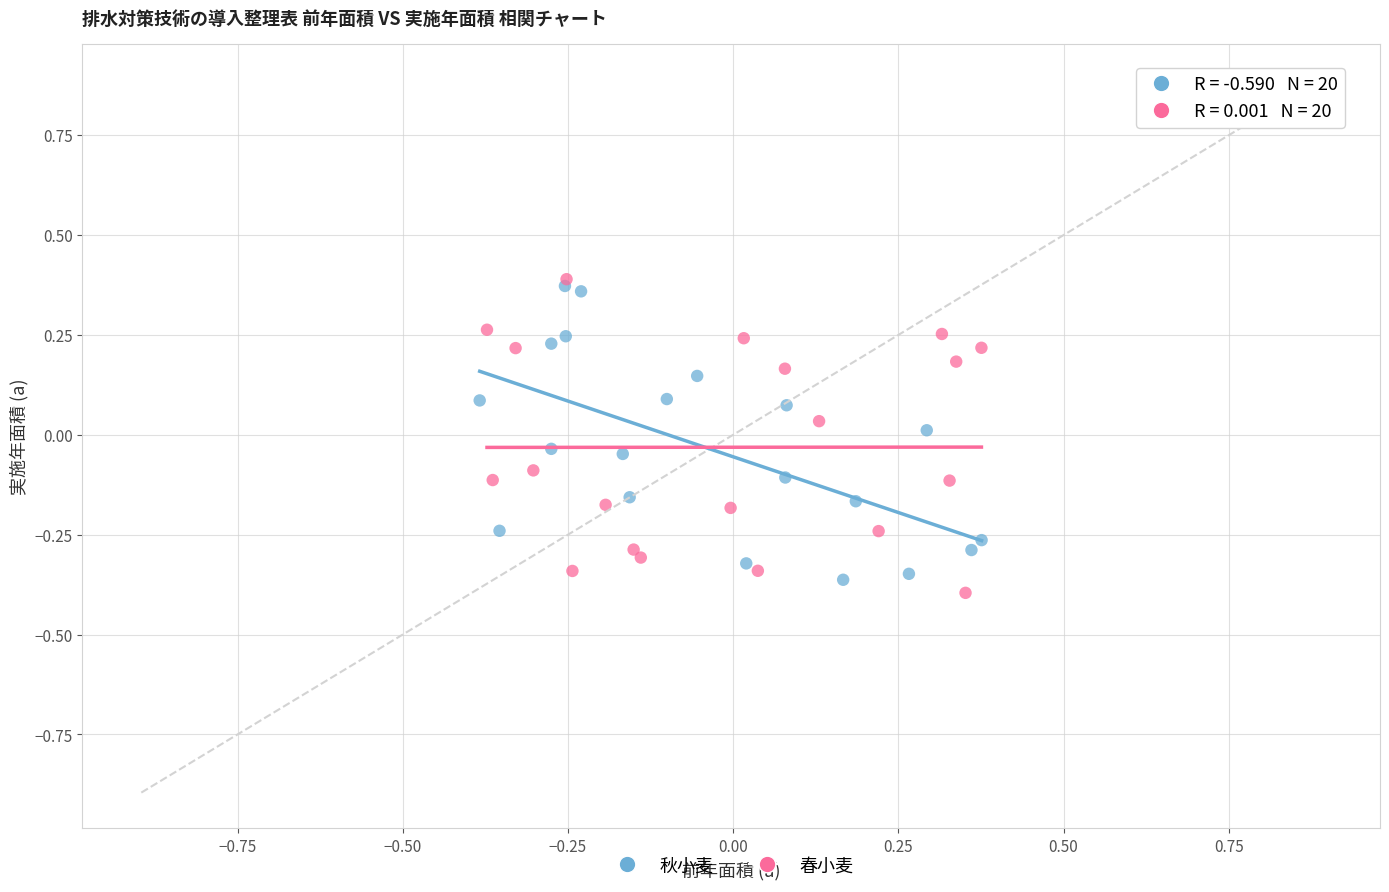

What are all the series names shown in the legend?

秋小麦, 春小麦